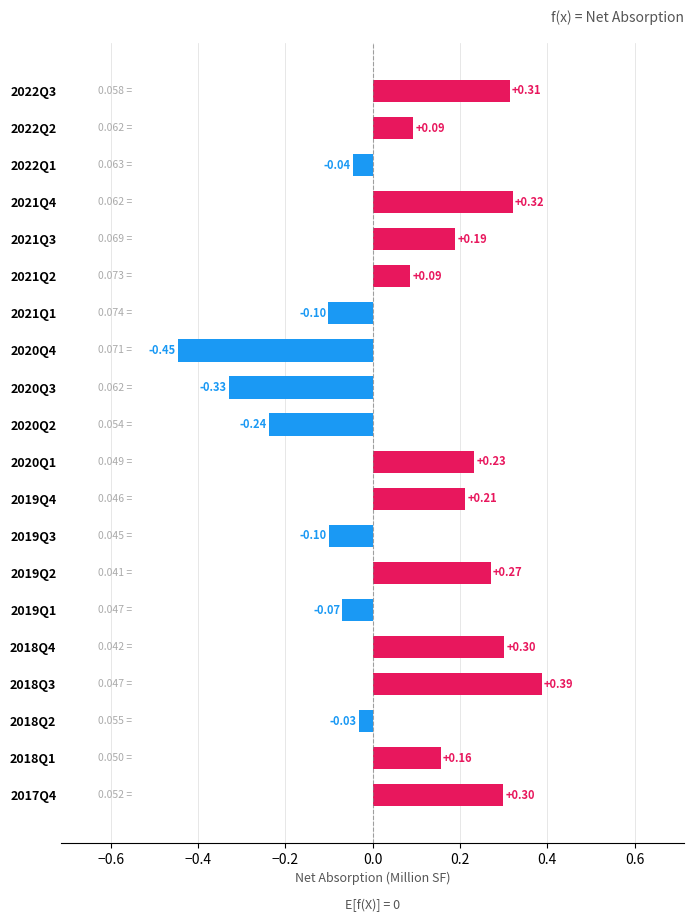

What is the sum of all values?

1.5